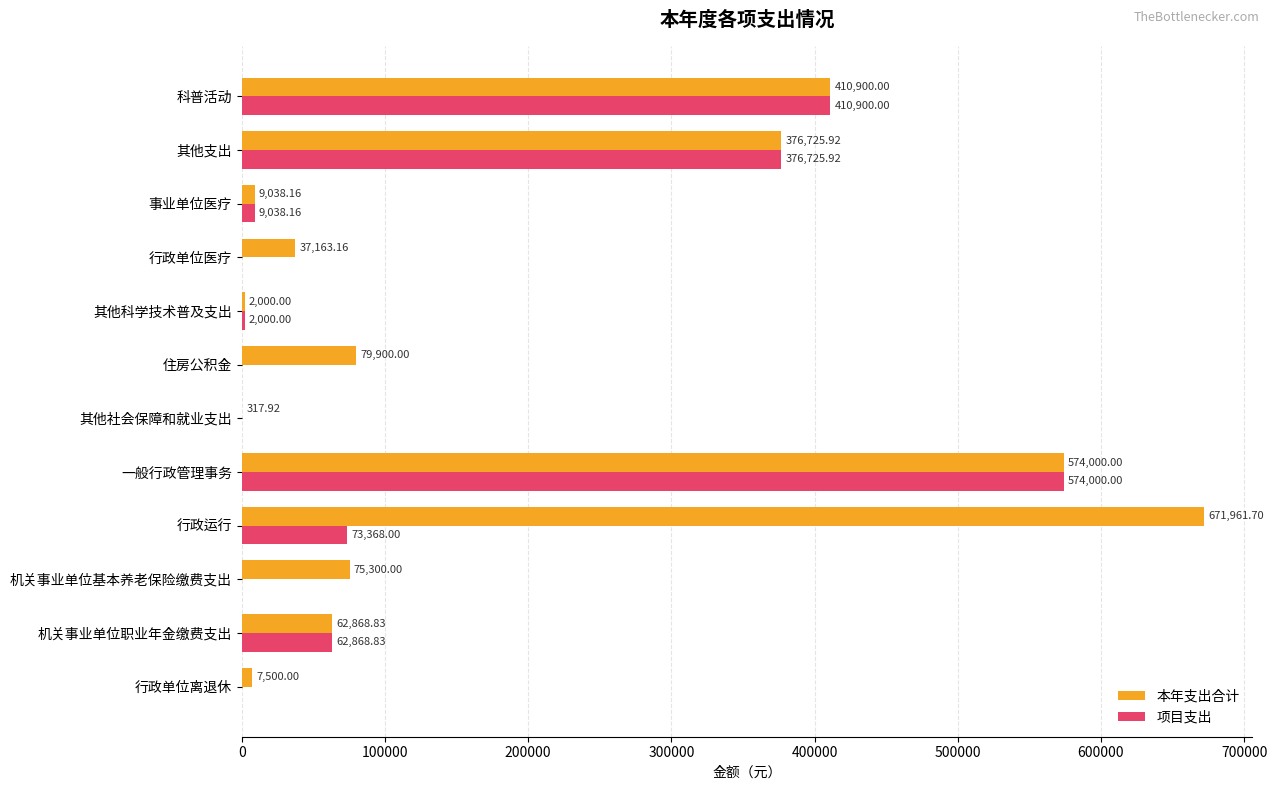

Which category has the highest value across all series?

行政运行